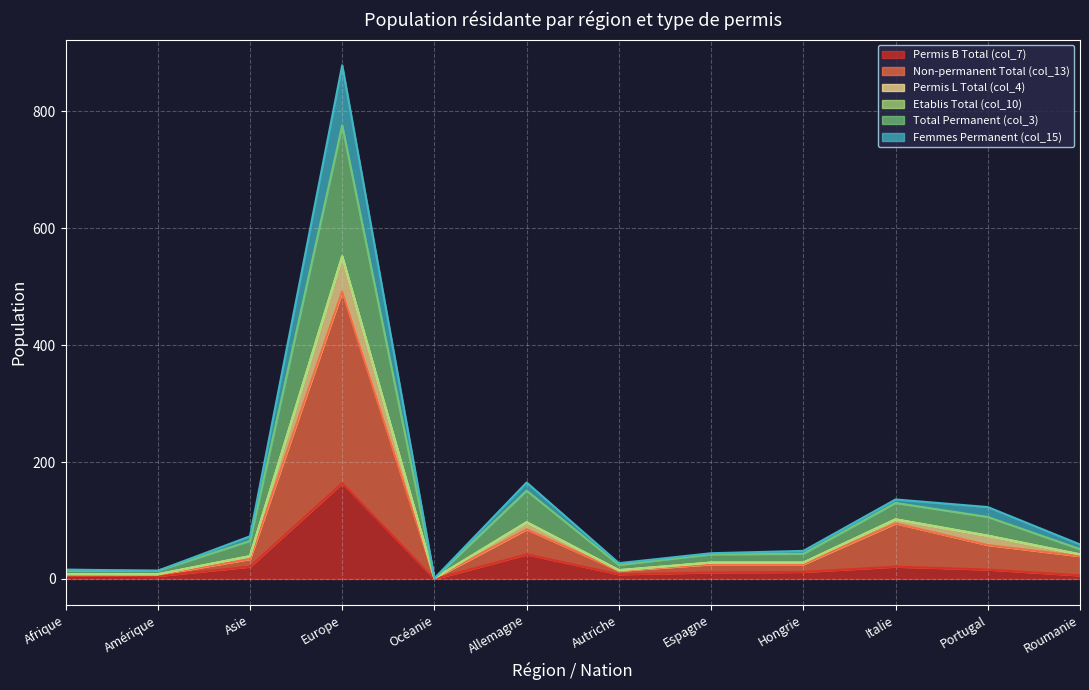

What is the difference between the Permis B Total (col_7) values at Asie and Allemagne?

21